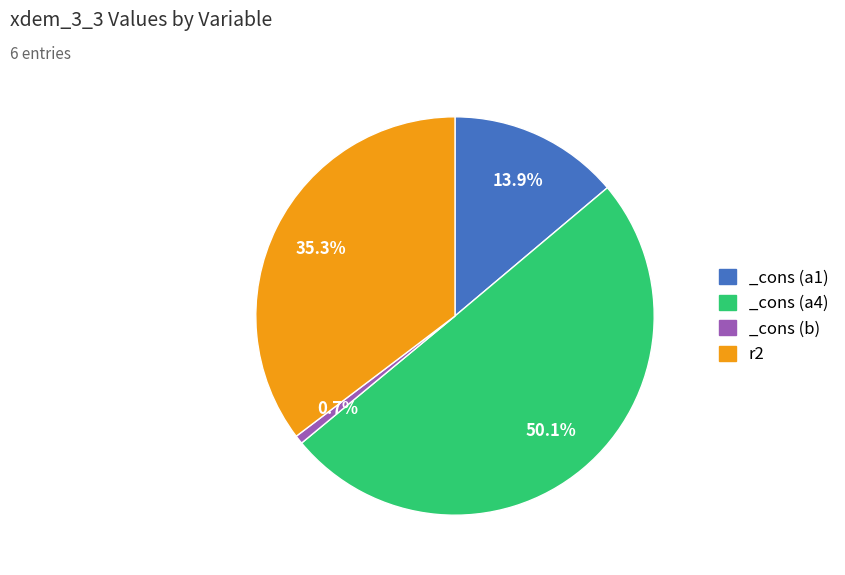

Rank the categories by value from highest to lowest.

_cons (a4), r2, _cons (a1), _cons (b)